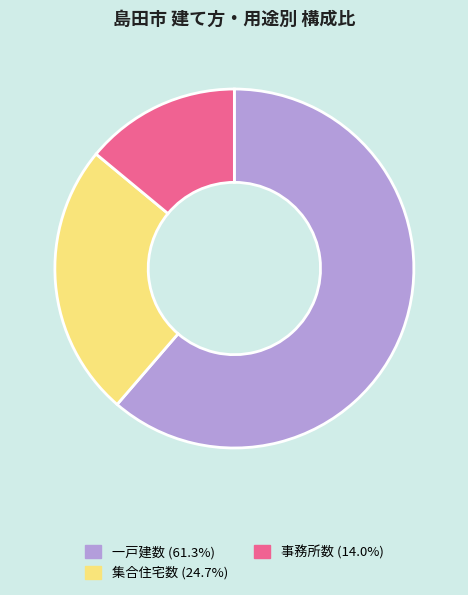

What is the ratio of the value at 集合住宅数 to the value at 事務所数?

1.8